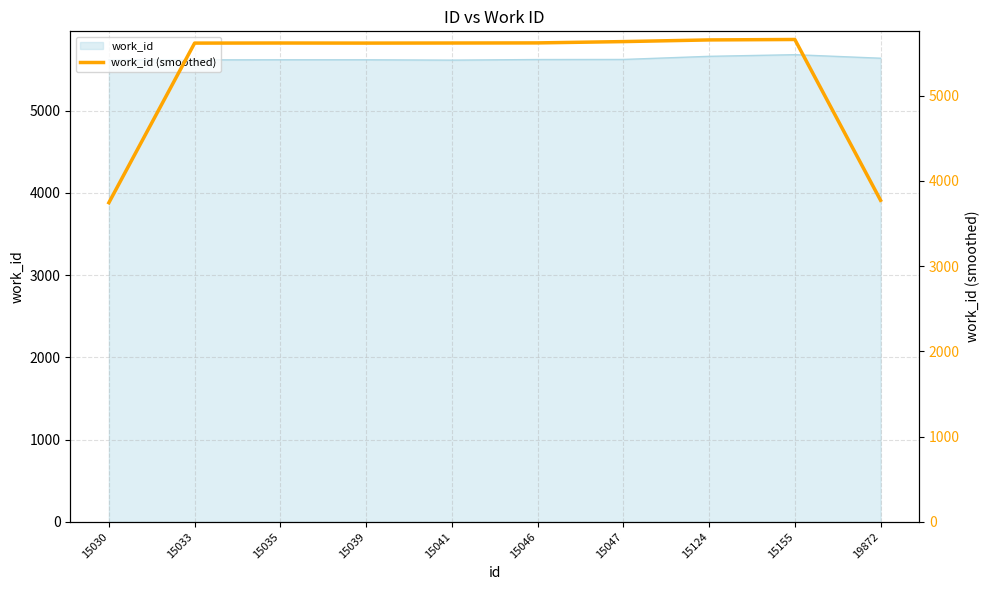

At which label does the data first exceed 5618?

15035